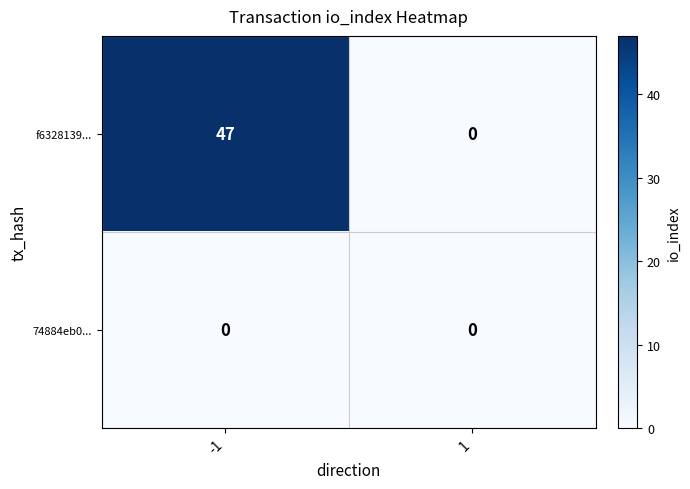

Which series has the largest range (max minus min)?

f6328139...